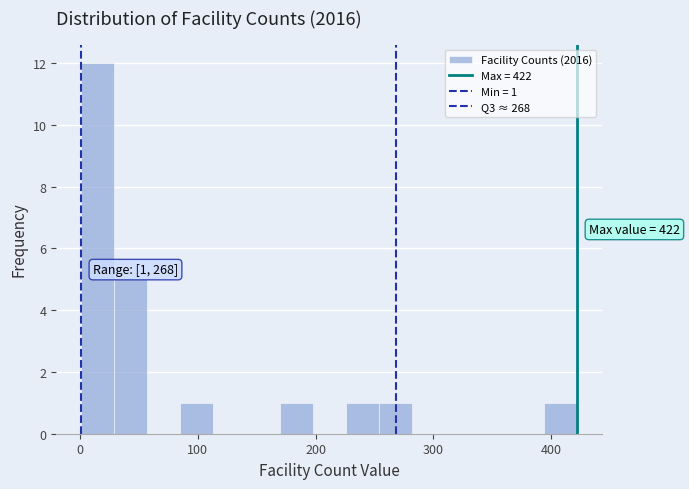

Around what value on the x-axis is the tallest bar? Give the approximate position of its centre, as read against the axis.

20